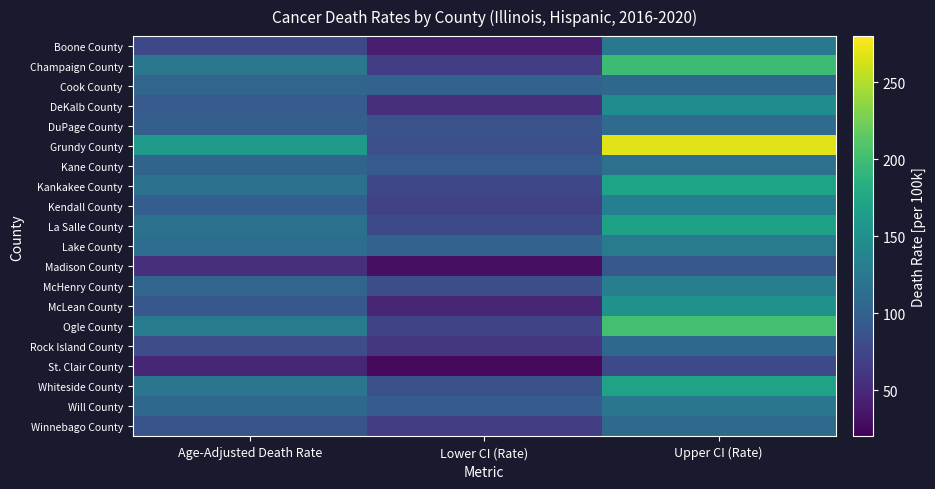

How many series are shown in this chart?

20